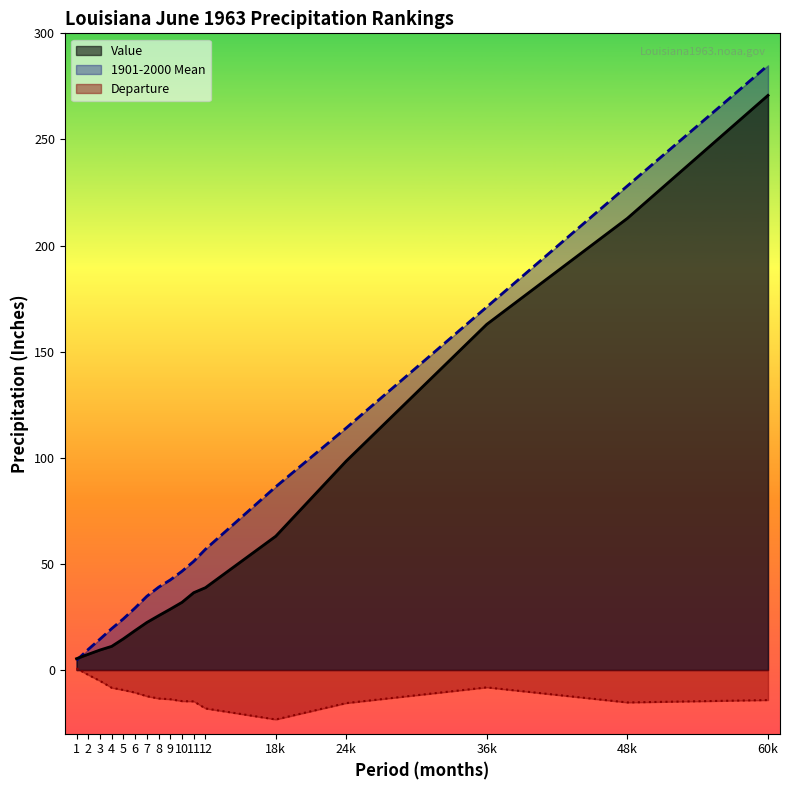

At which category is the sum across all series the highest?

60k